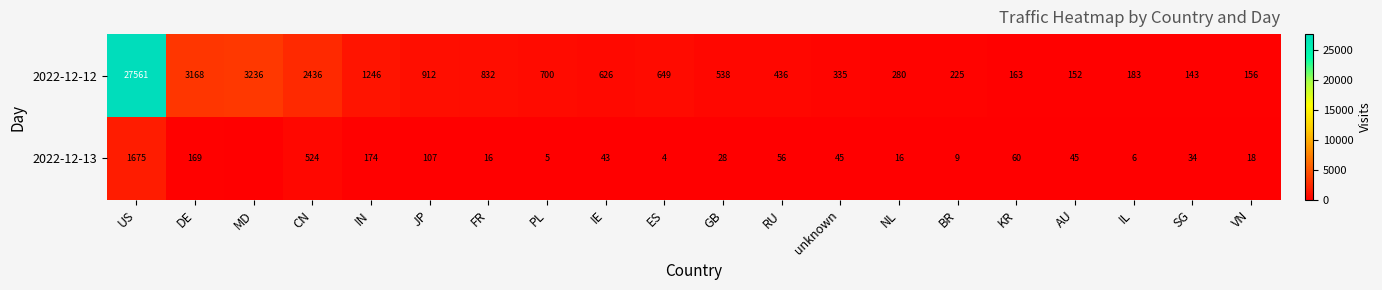

What is the total value across all series at AU?

197